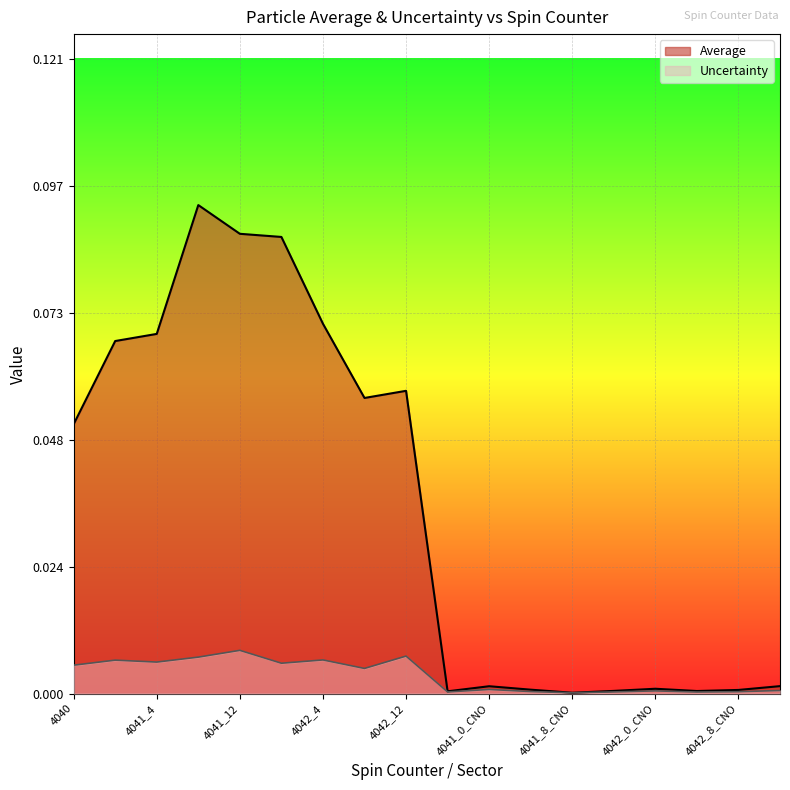

What is the difference between the maximum and minimum values in the Average series?

0.1